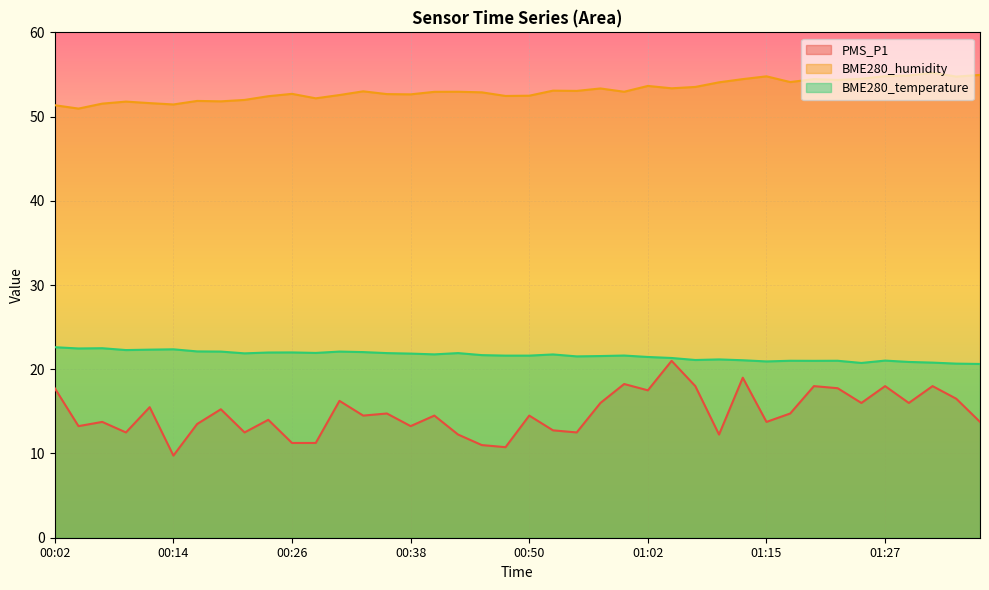

At which category does PMS_P1 reach its first local valley?

00:04